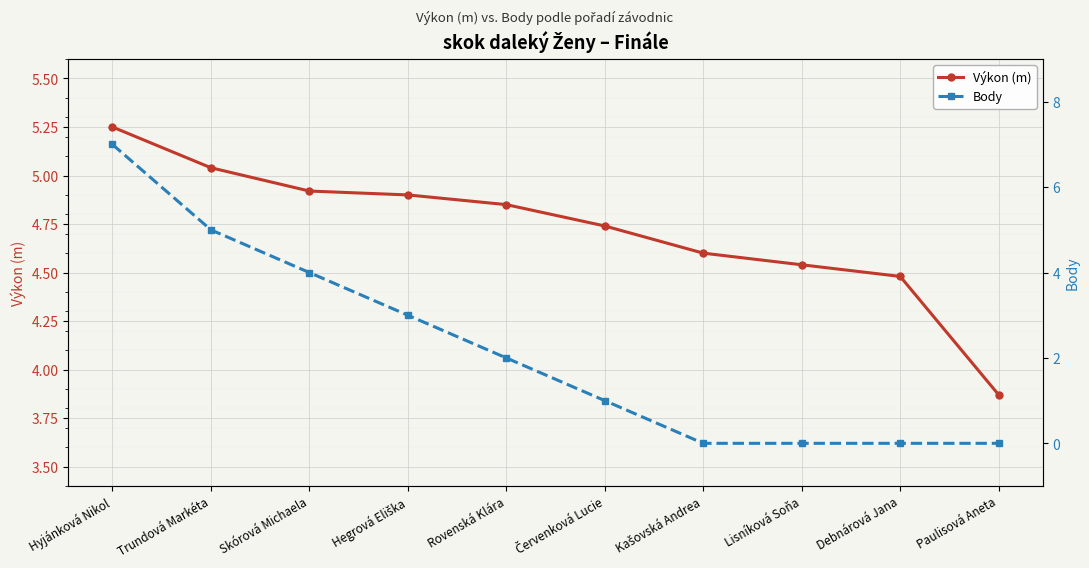

How many lines are shown in the chart?

2